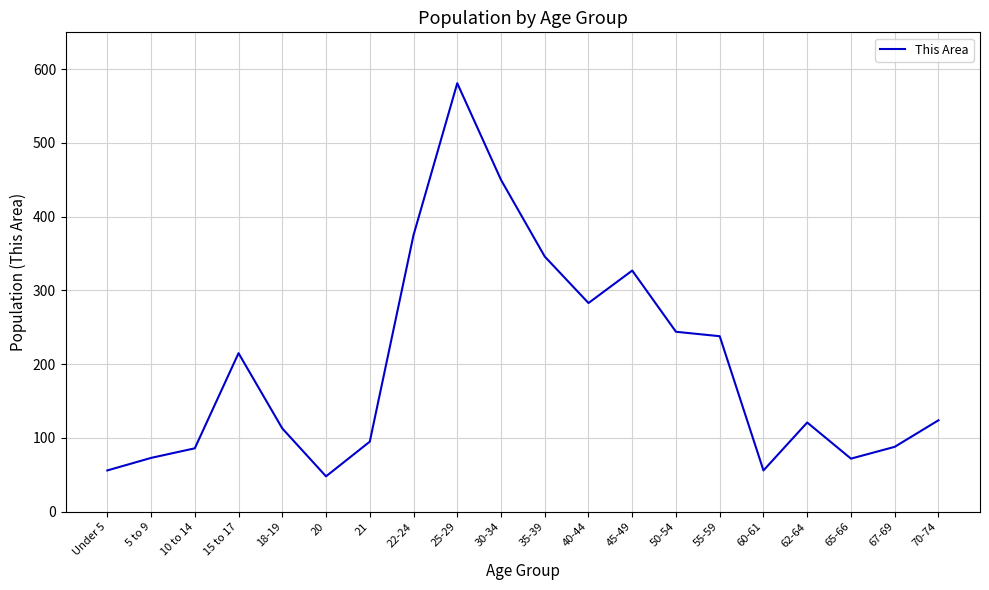

What is the smallest value displayed?

48